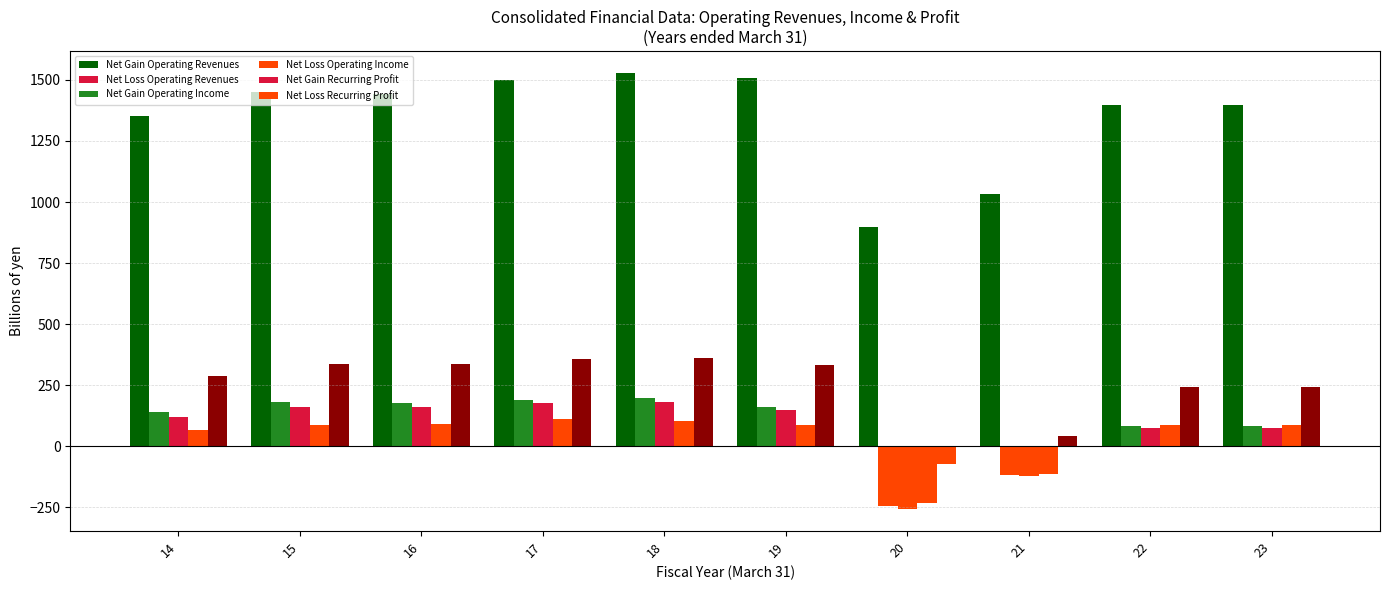

Which category has the highest value across all series?

18